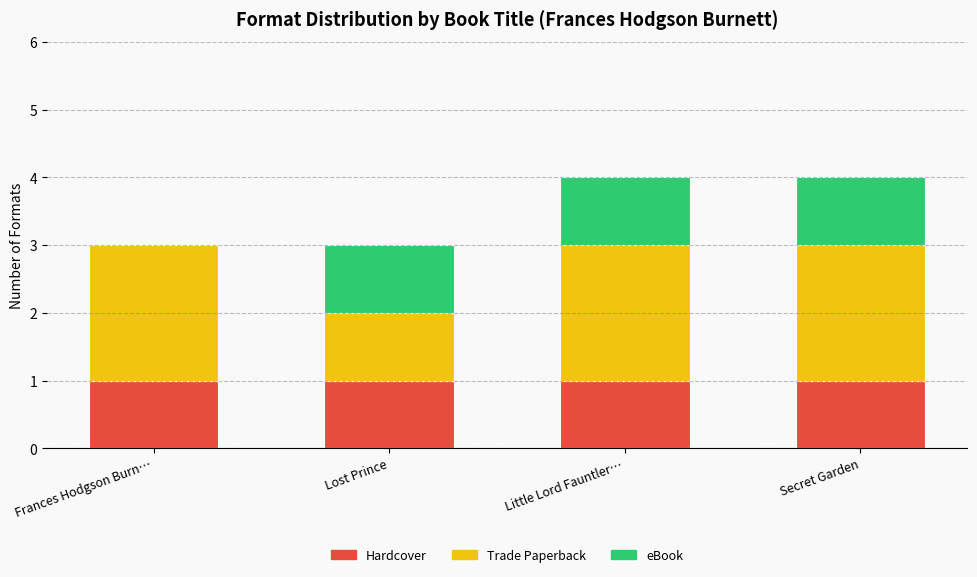

What is the total value across all series at Little Lord Fauntler…?

4